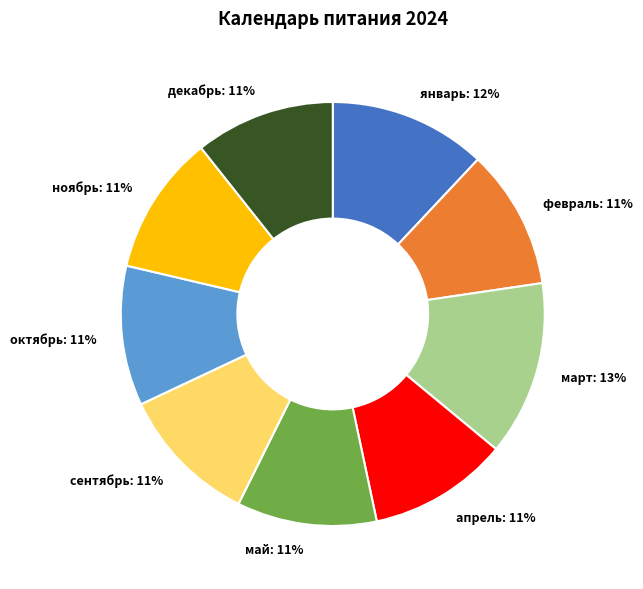

To the nearest percent, what portion does январь: 12% represent?

12%